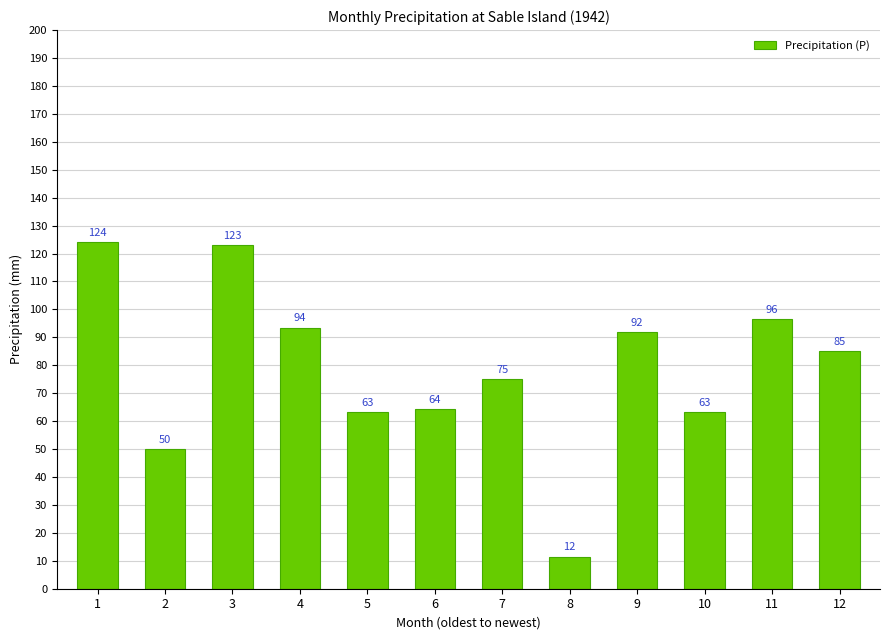

How many bars are there in total?

12